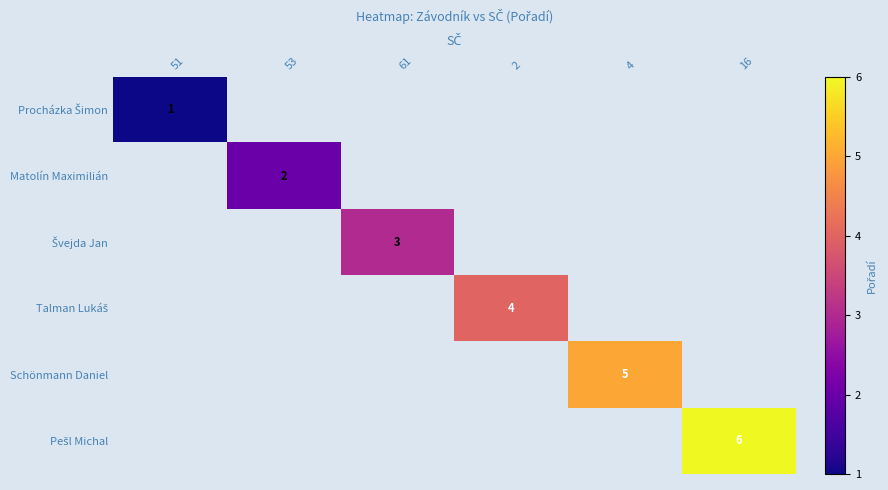

Is it true that Matolín Maximilián equals 2 at 53?

True